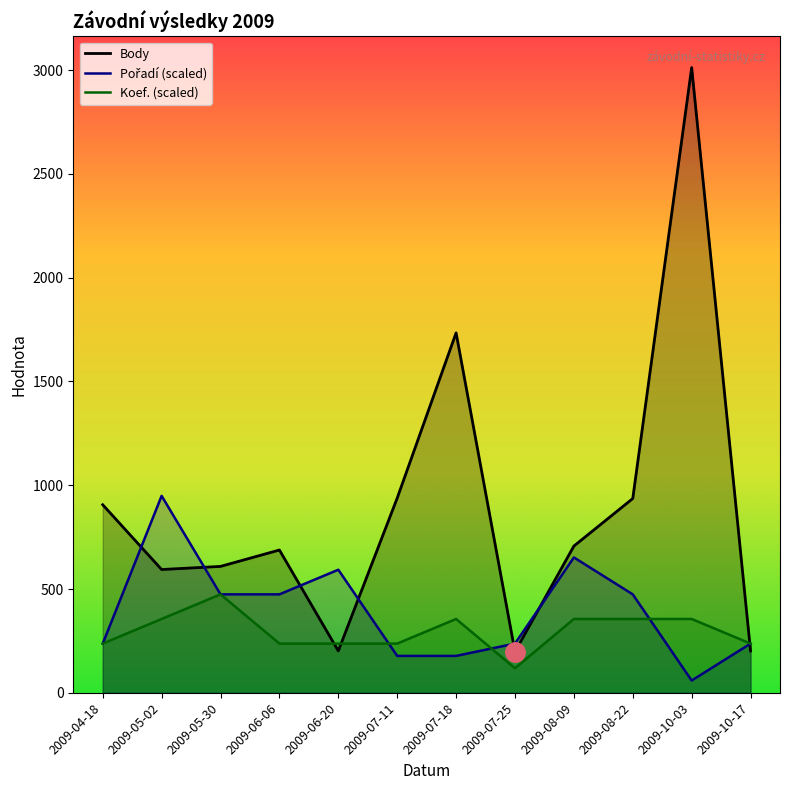

At 2009-05-02, list the series in order from smallest to largest.

Koef., Body, Pořadí